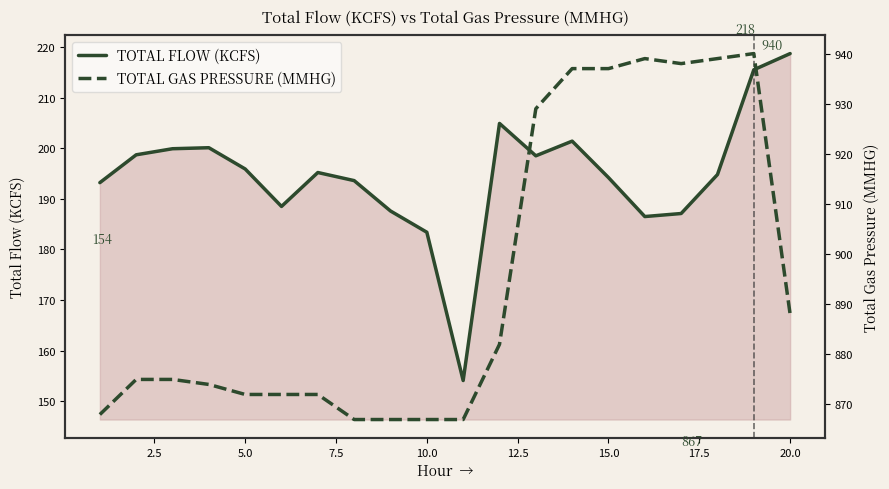

True or false: TOTAL GAS PRESSURE (MMHG) and TOTAL FLOW (KCFS) cross at least once.

False